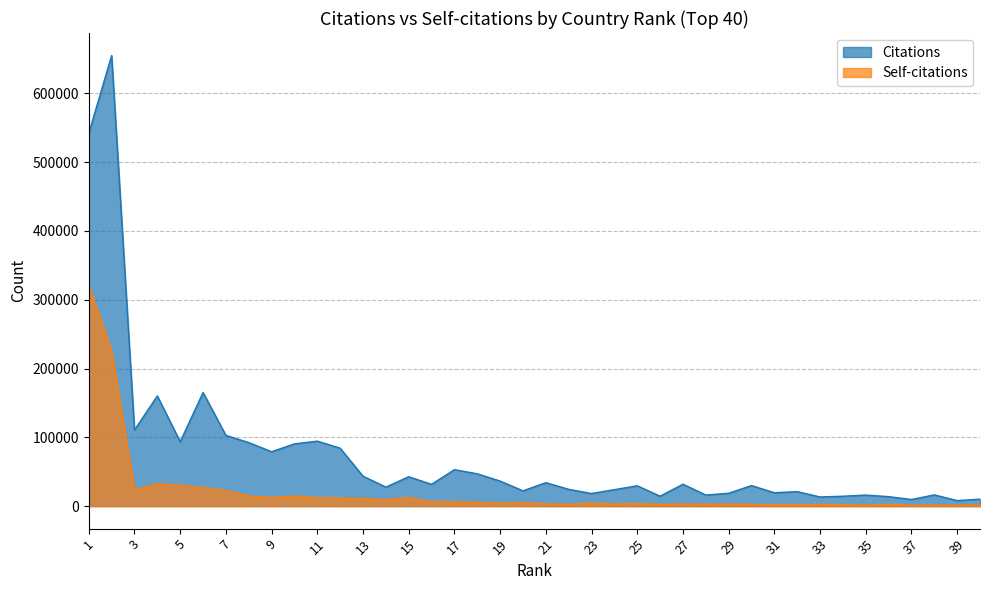

Rank the series by their maximum value, from lowest to highest.

Self-citations, Citations